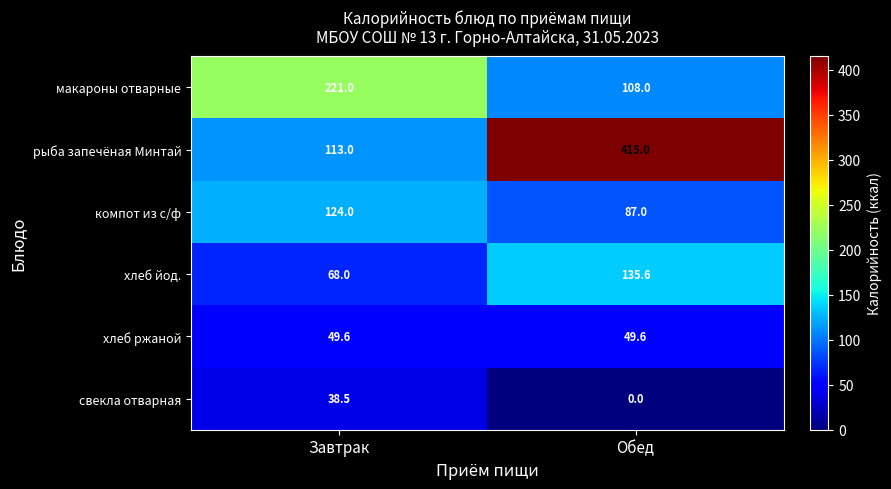

Which series changed the most between Завтрак and Обед?

рыба запечёная Минтай